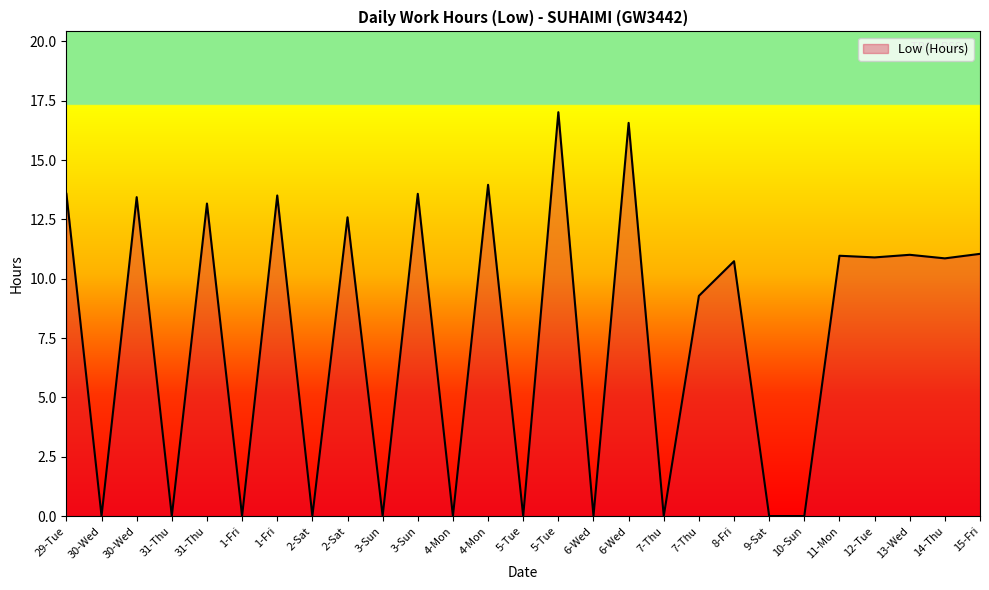

Count the number of data series in this chart.

1